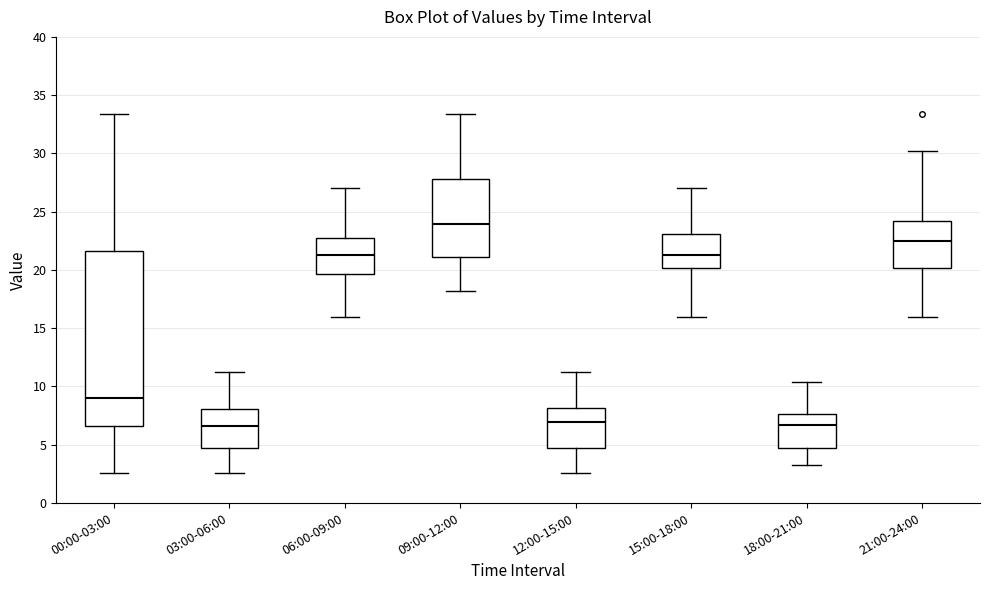

Reading left to right, read every box against the y-axis: the position of its median line, the range the box covers, and the ends of its whiskers. The values are not printed on the chart, so give them approximately, as read against the axis.

00:00-03:00: median 9.0, box 6.5 to 21.5, whiskers 2.5 to 33.5
03:00-06:00: median 6.5, box 4.5 to 8.0, whiskers 2.5 to 11.5
06:00-09:00: median 21.5, box 19.5 to 23.0, whiskers 16.0 to 27.0
09:00-12:00: median 24.0, box 21.0 to 28.0, whiskers 18.0 to 33.5
12:00-15:00: median 7.0, box 4.5 to 8.0, whiskers 2.5 to 11.5
15:00-18:00: median 21.5, box 20.0 to 23.0, whiskers 16.0 to 27.0
18:00-21:00: median 6.5, box 4.5 to 7.5, whiskers 3.5 to 10.5
21:00-24:00: median 22.5, box 20.0 to 24.0, whiskers 16.0 to 30.0